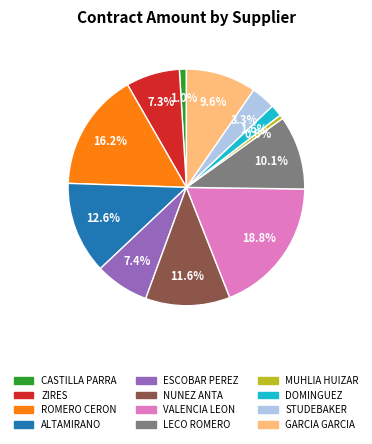

Is there a majority slice in this chart?

No